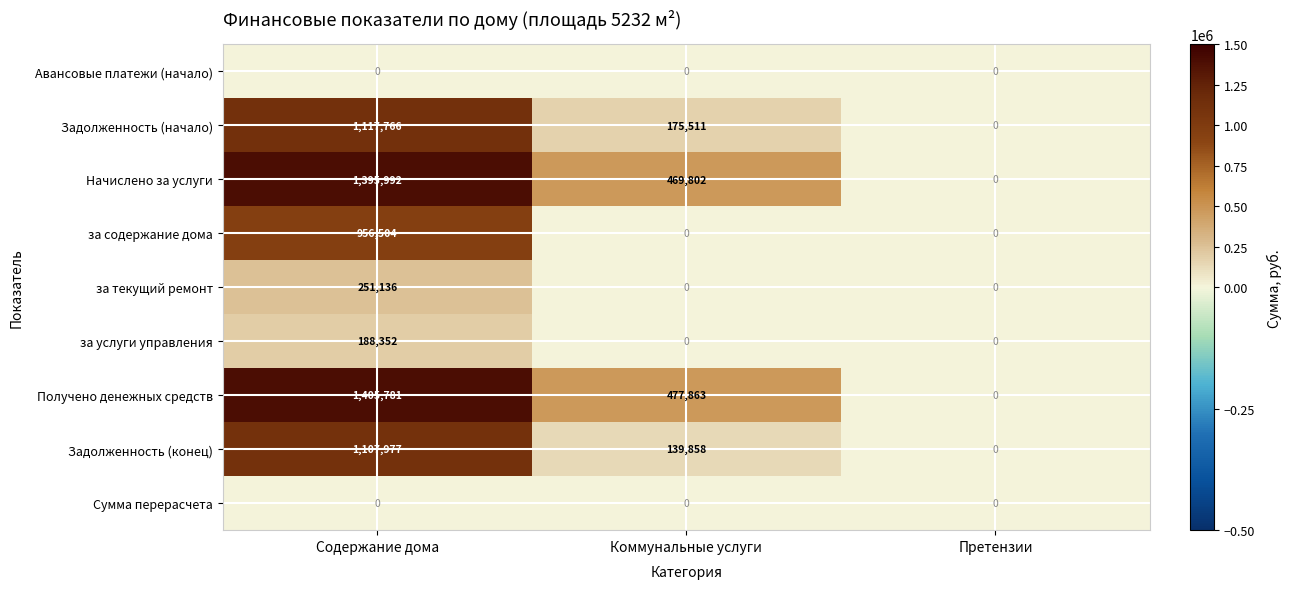

What is the maximum value for за услуги управления?

188352